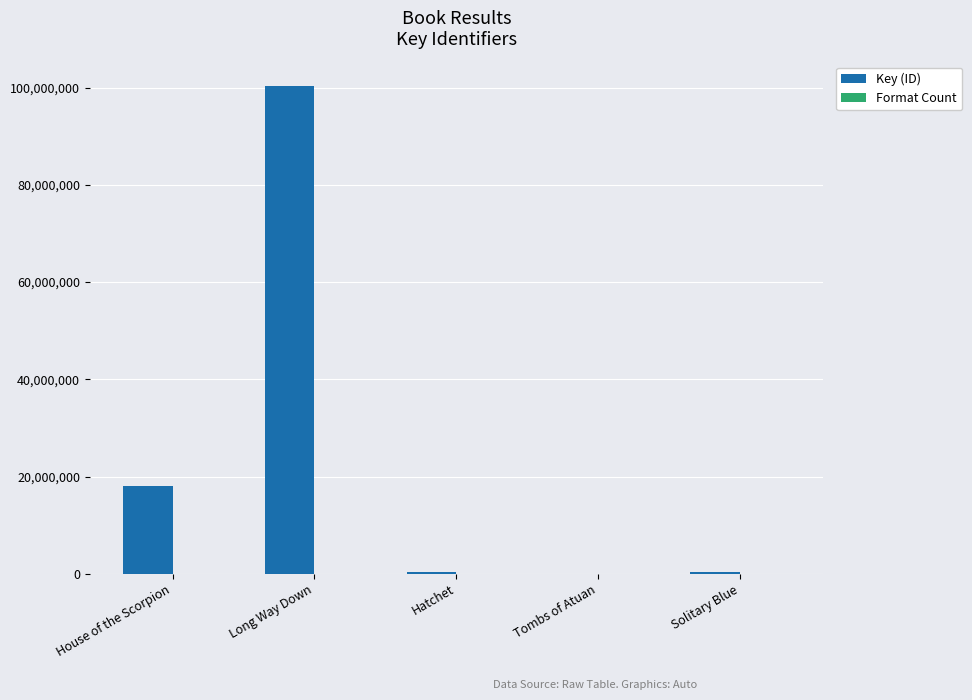

How many groups of bars are there?

5